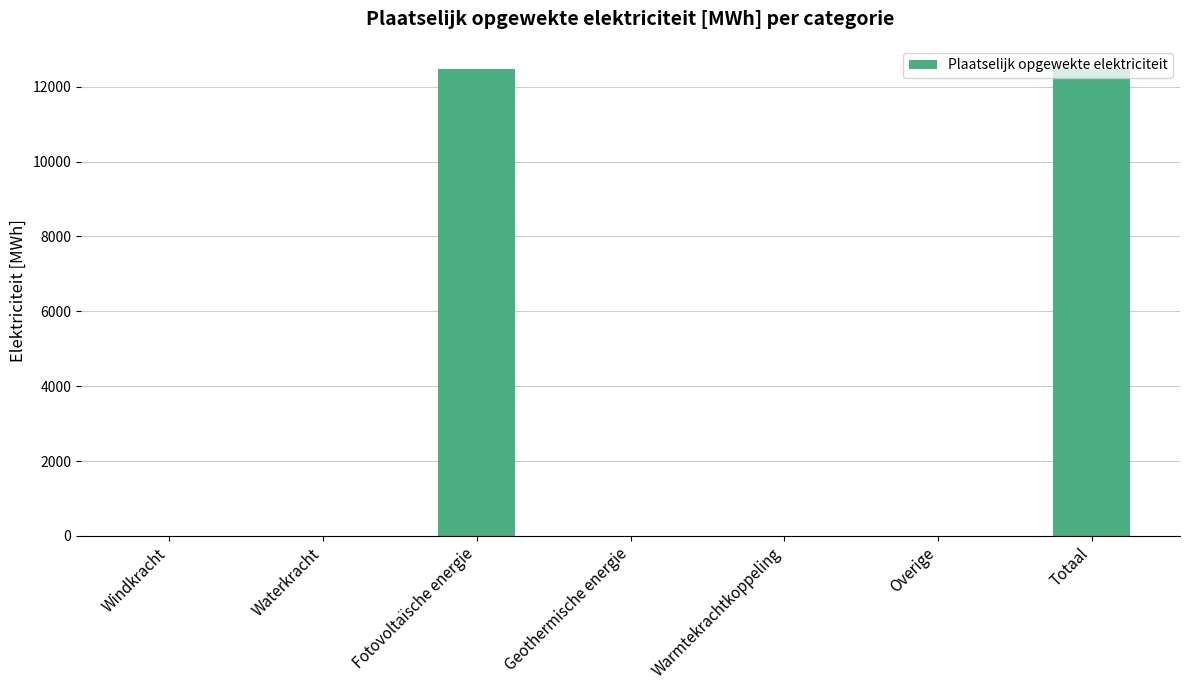

Which has a higher value, Geothermische energie or Totaal?

Totaal